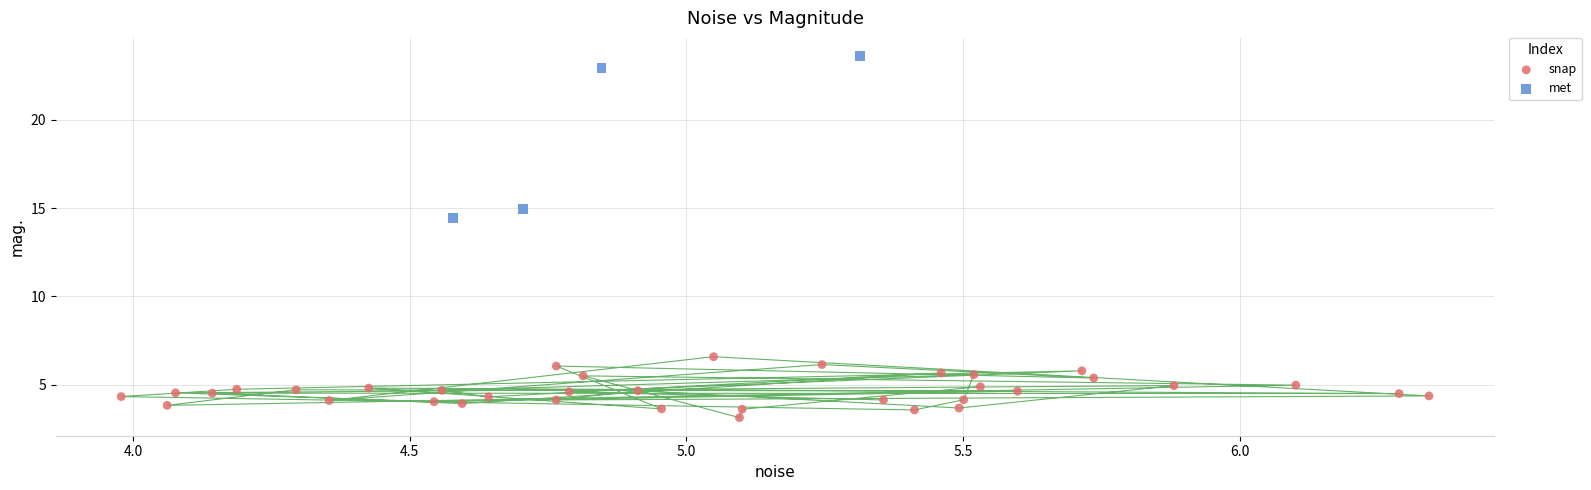

Which series has the widest spread of Y values?

met